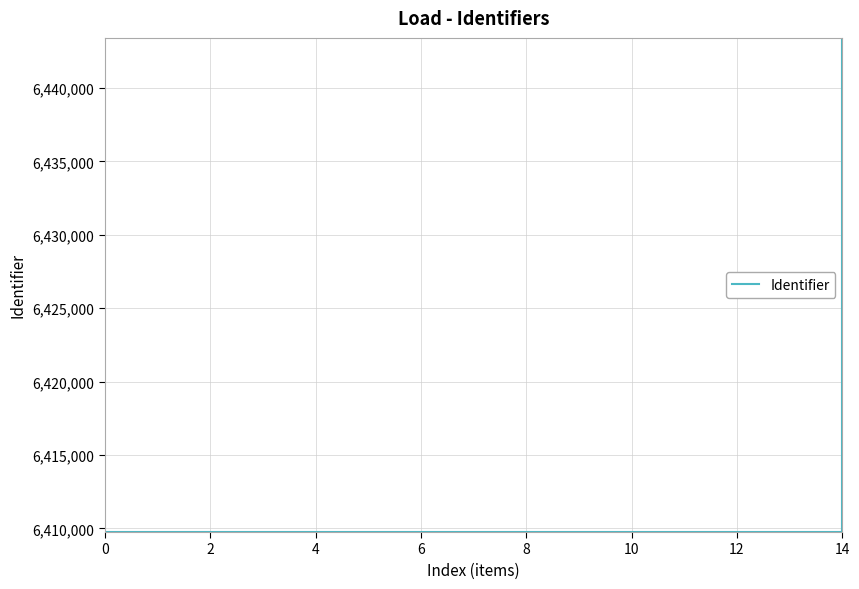

Is it true that the value at 9 is 6409777?

True